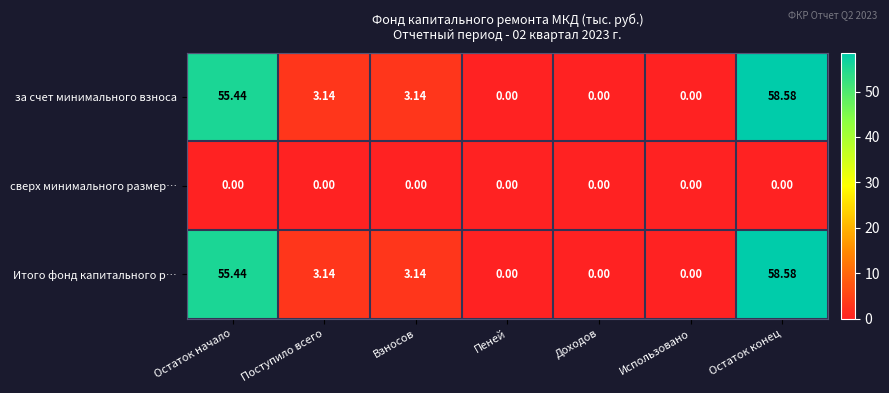

At which category is the sum across all series the highest?

Остаток конец